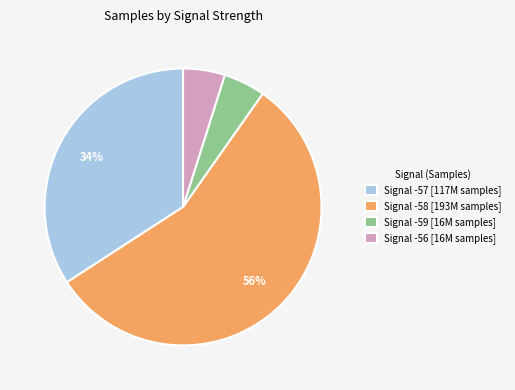

To the nearest percent, what is the difference between the Signal -58 [193M samples] and Signal -57 [117M samples] slice percentages?

22%